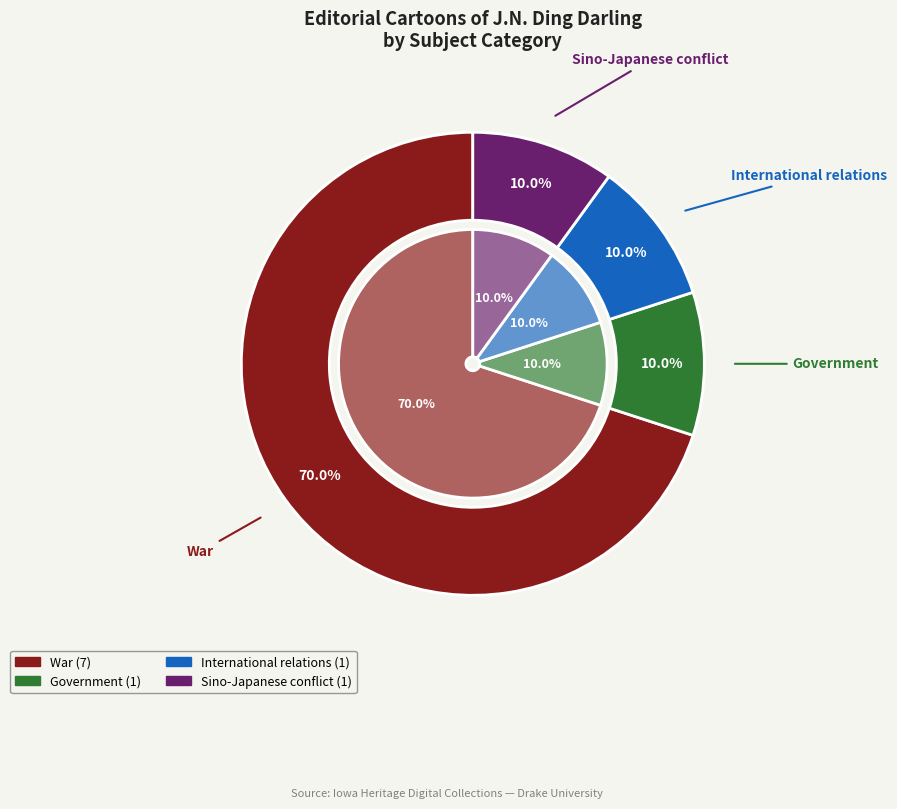

Which category has the biggest portion of the pie?

War